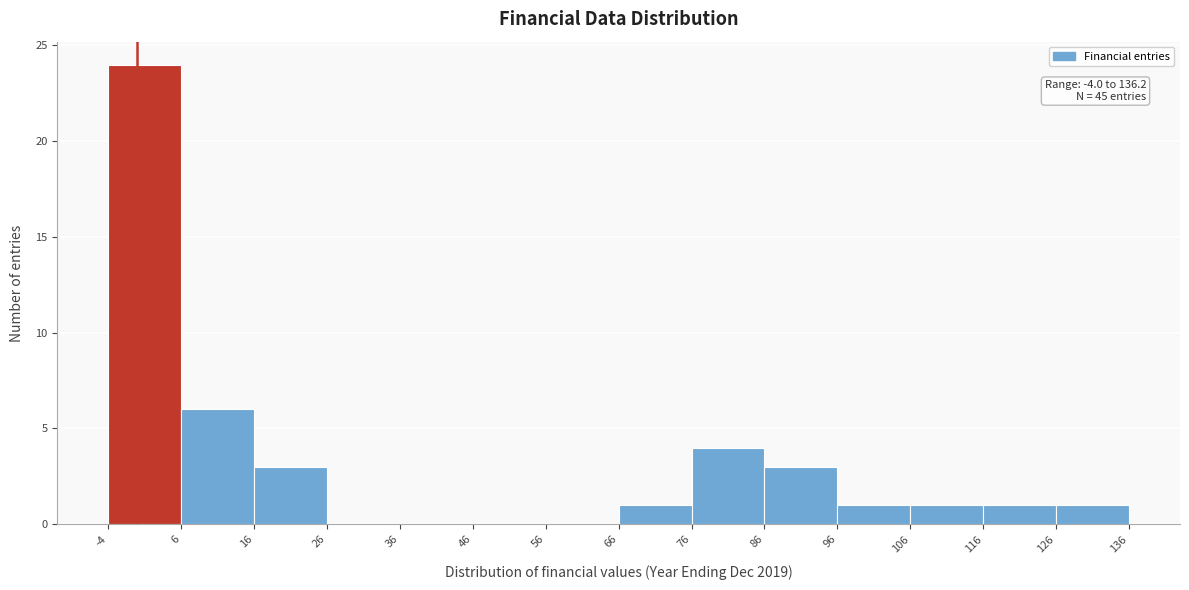

Over which range of the x-axis is the bar tallest?

-4 to 6